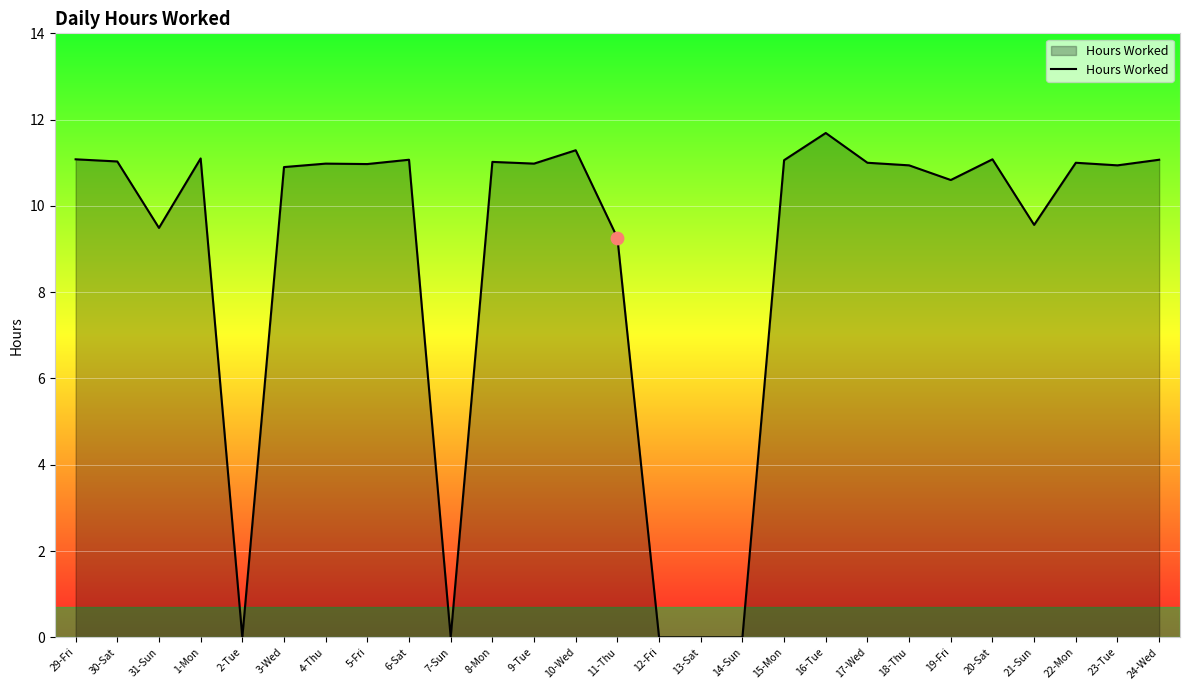

What is the change in value from 3-Wed to 19-Fri?

-0.3